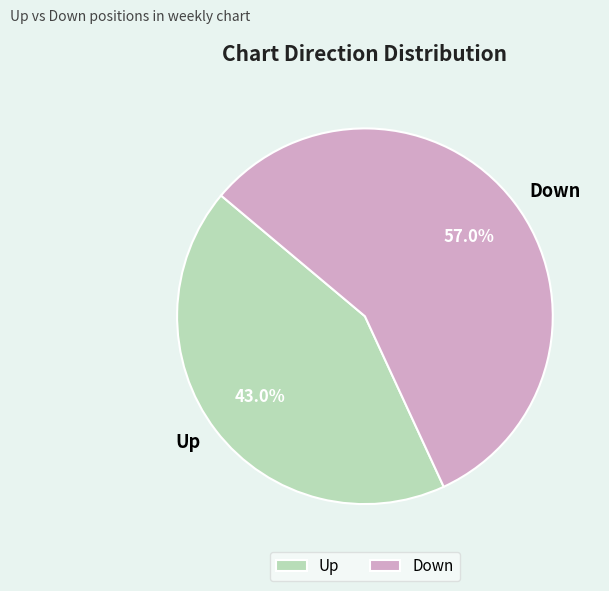

What is the majority slice?

Down